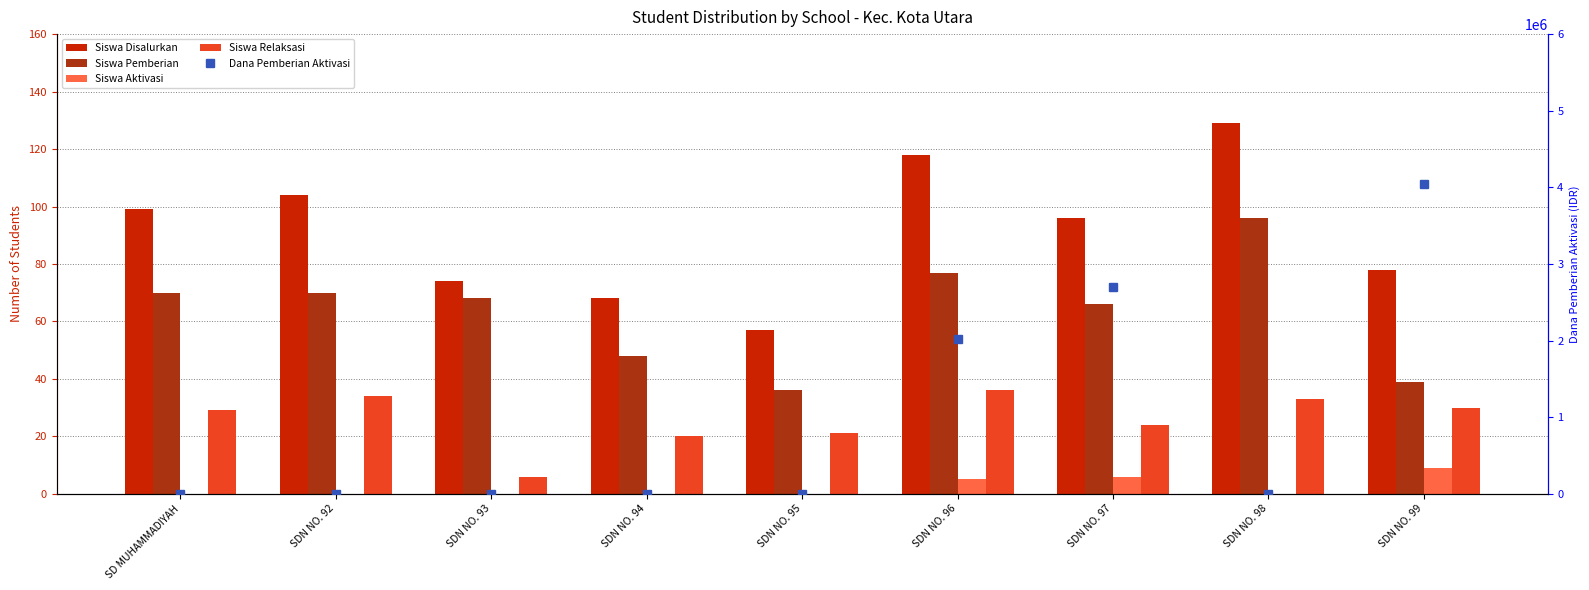

Rank the categories by Siswa Pemberian value from highest to lowest.

SDN NO. 98, SDN NO. 96, SD MUHAMMADIYAH, SDN NO. 92, SDN NO. 93, SDN NO. 97, SDN NO. 94, SDN NO. 99, SDN NO. 95